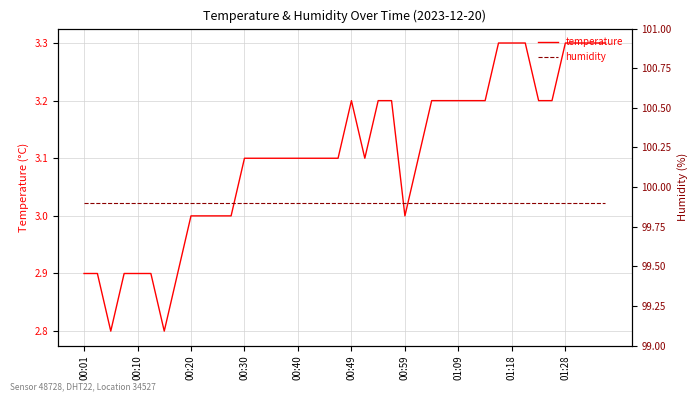

At 00:40, list the series in order from largest to smallest.

humidity, temperature